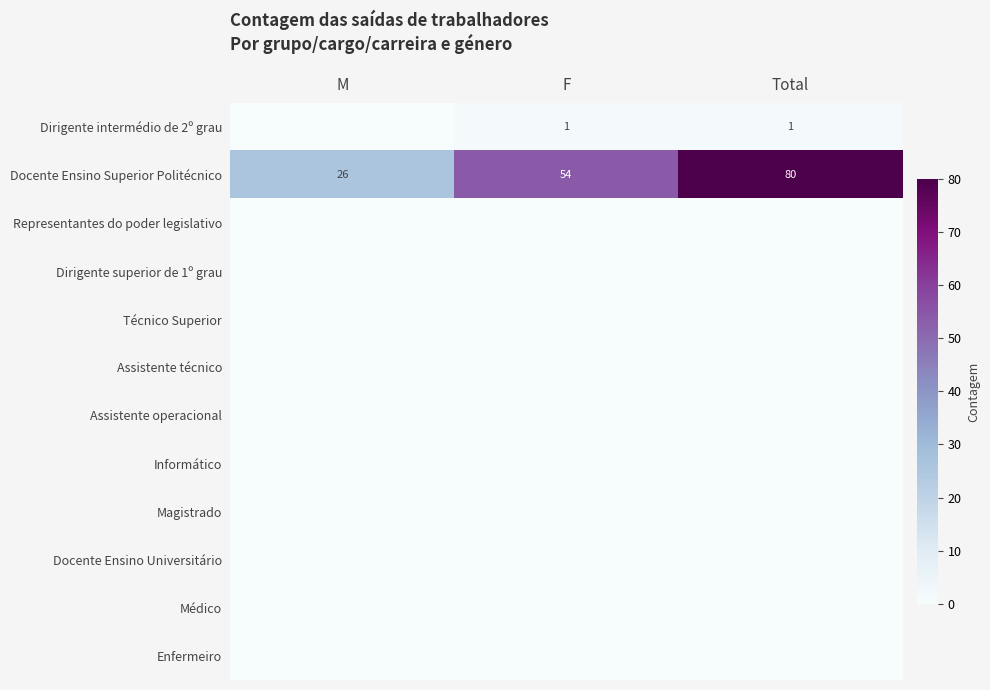

Where is Docente Ensino Superior Politécnico nearest to the value 53?

F